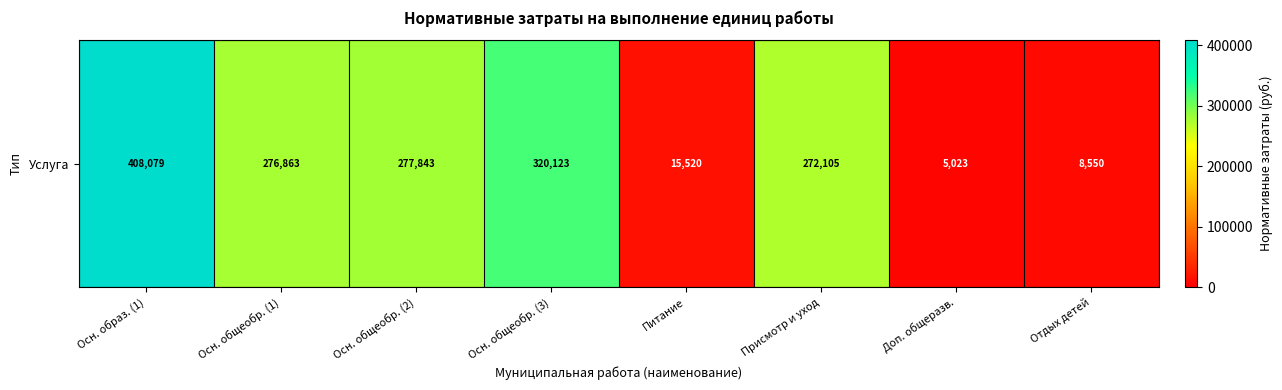

Is it true that the value at Осн. образ. (1) is 195961.6?

False